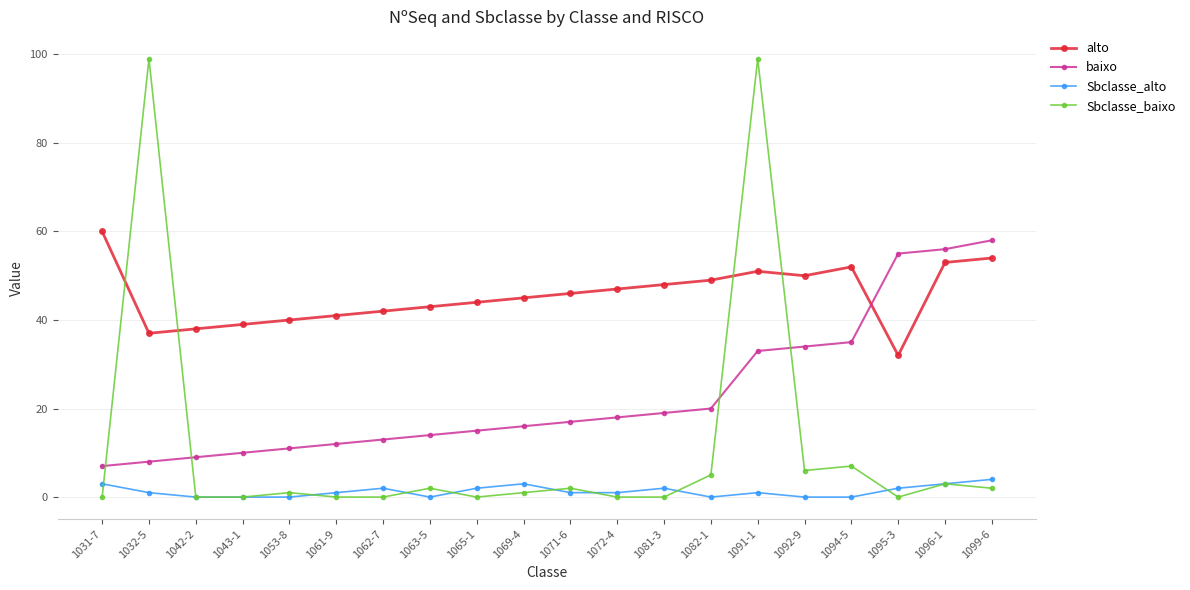

True or false: baixo and alto cross at least once.

True